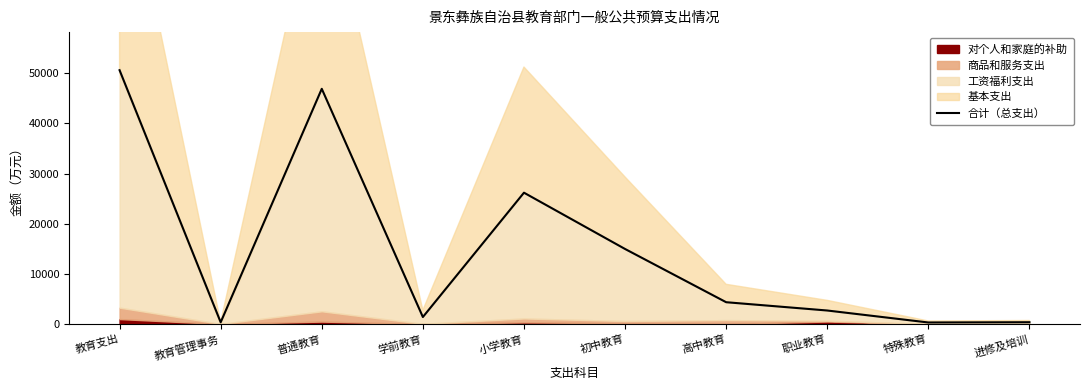

Reading left to right, list all the values displayed in this chart.

50615.9	347.4	46902.8	1397.8	26189.9	14964.7	4350.5	2696.8	308.3	360.5